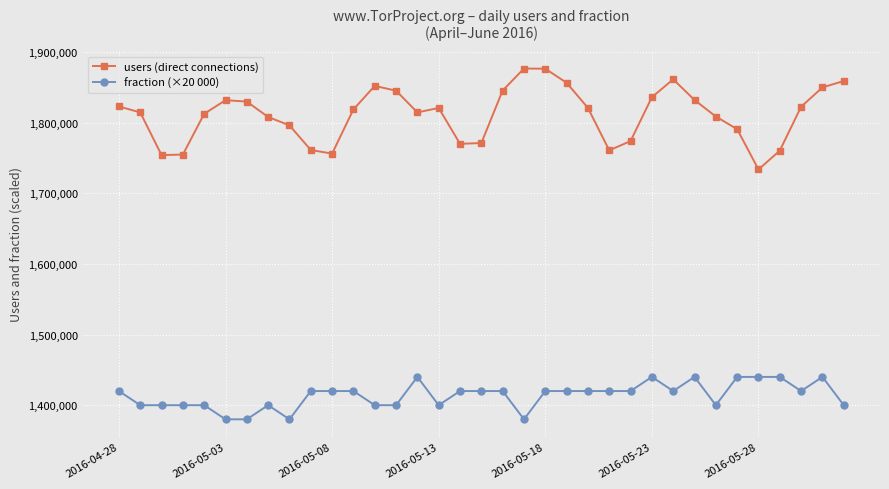

True or false: fraction (×20 000) and users (direct connections) intersect in this chart.

False